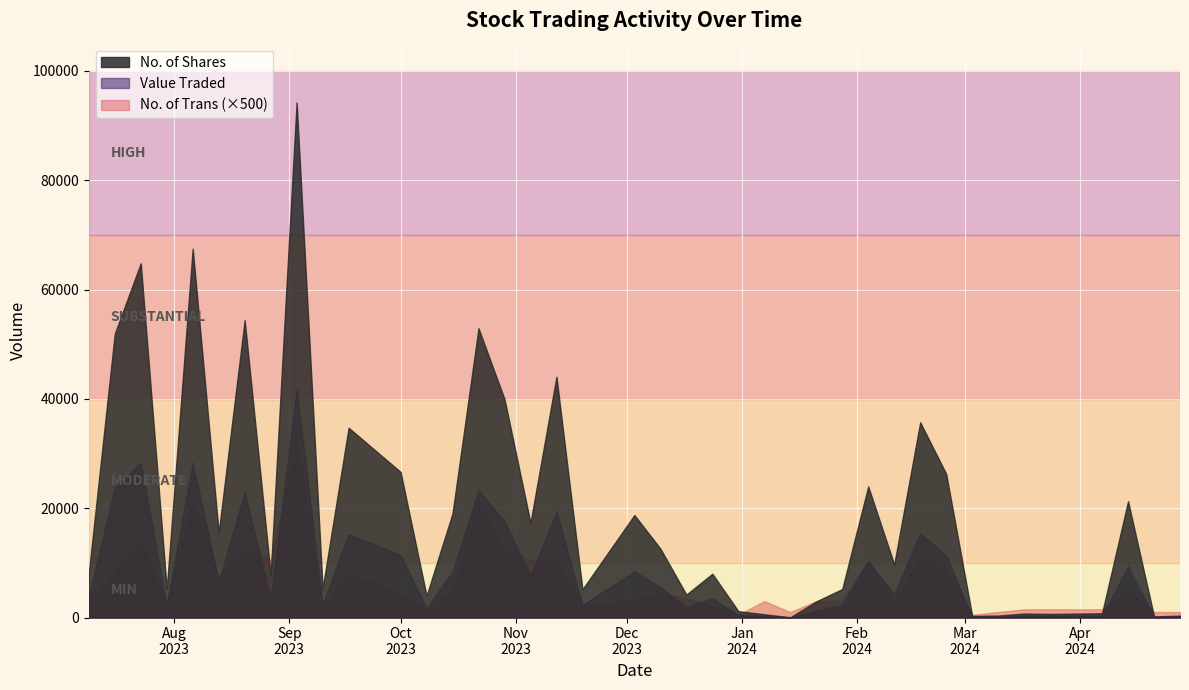

Between 8 and 11, which series saw the biggest shift?

No. of Shares